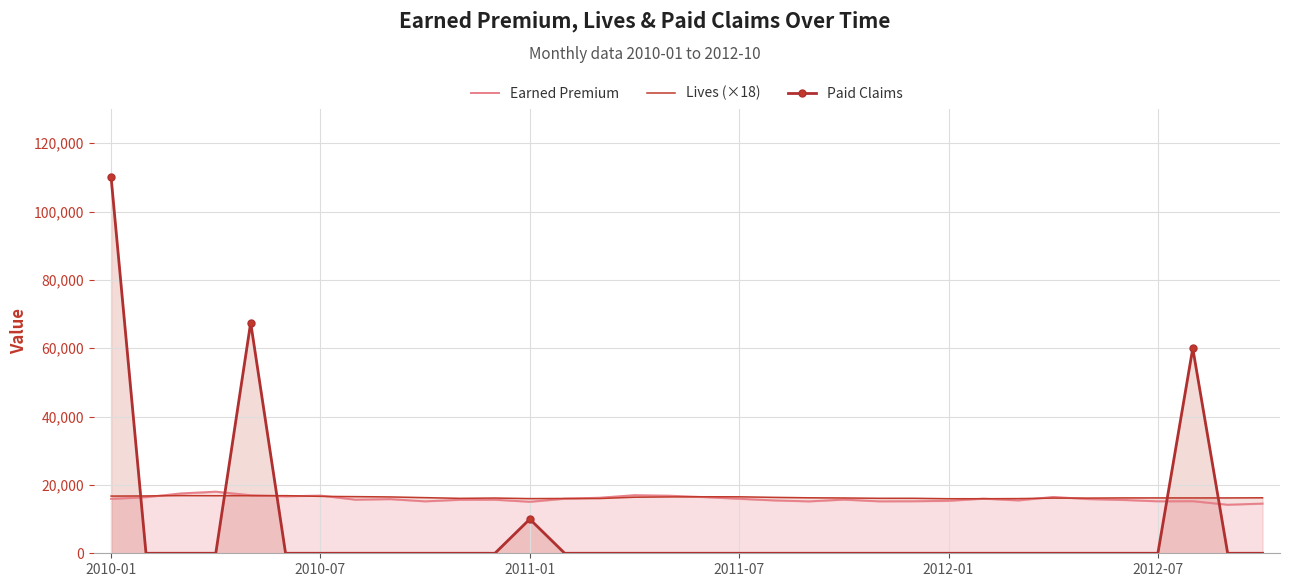

True or false: Paid Claims has more than 2 interior local peaks.

True